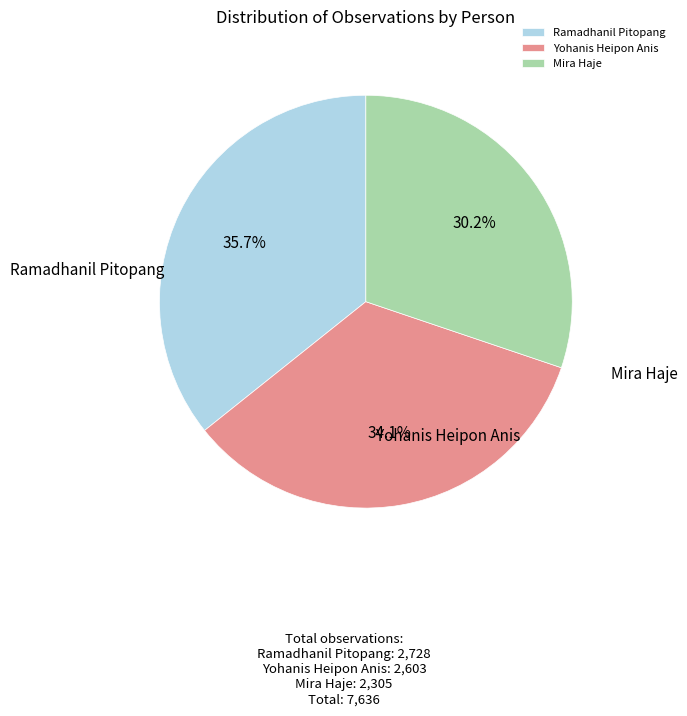

True or false: Ramadhanil Pitopang accounts for 36% of the total.

True